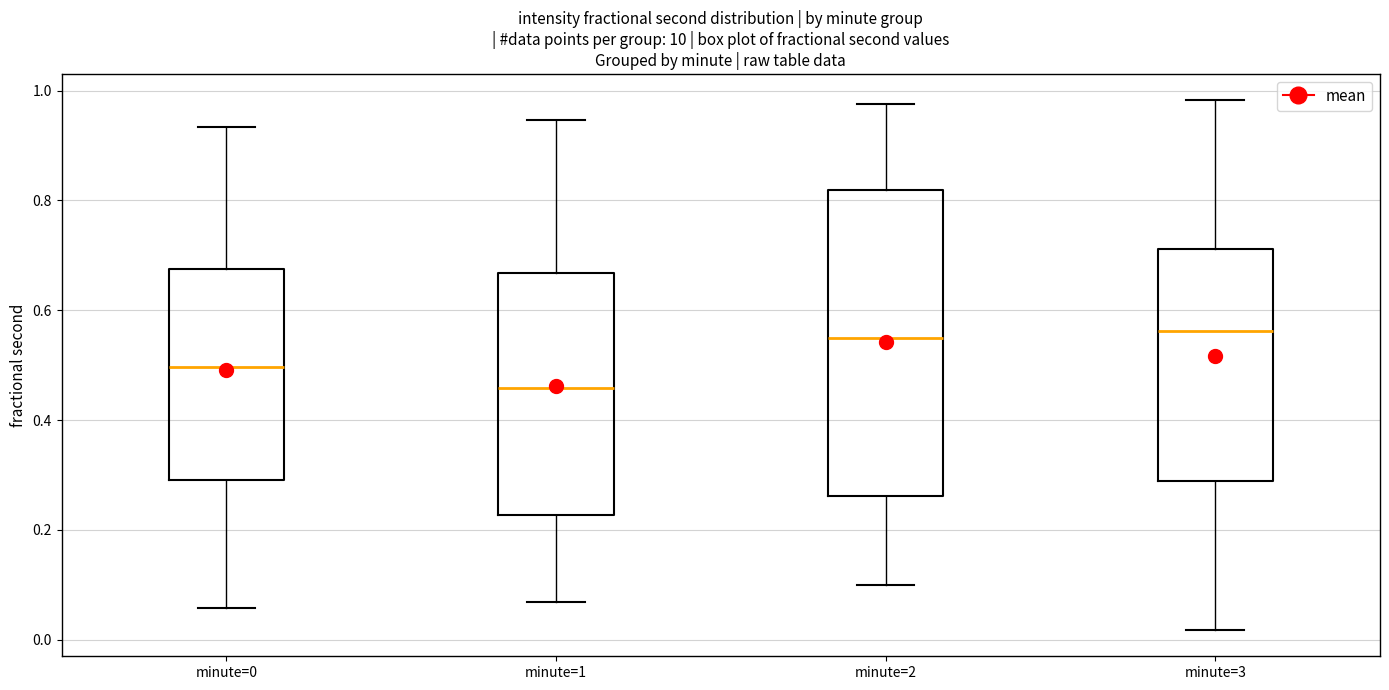

Where is the lower edge of the box for minute=3 on the y-axis? The values are not printed on the chart, so give them approximately, as read against the axis.

0.28